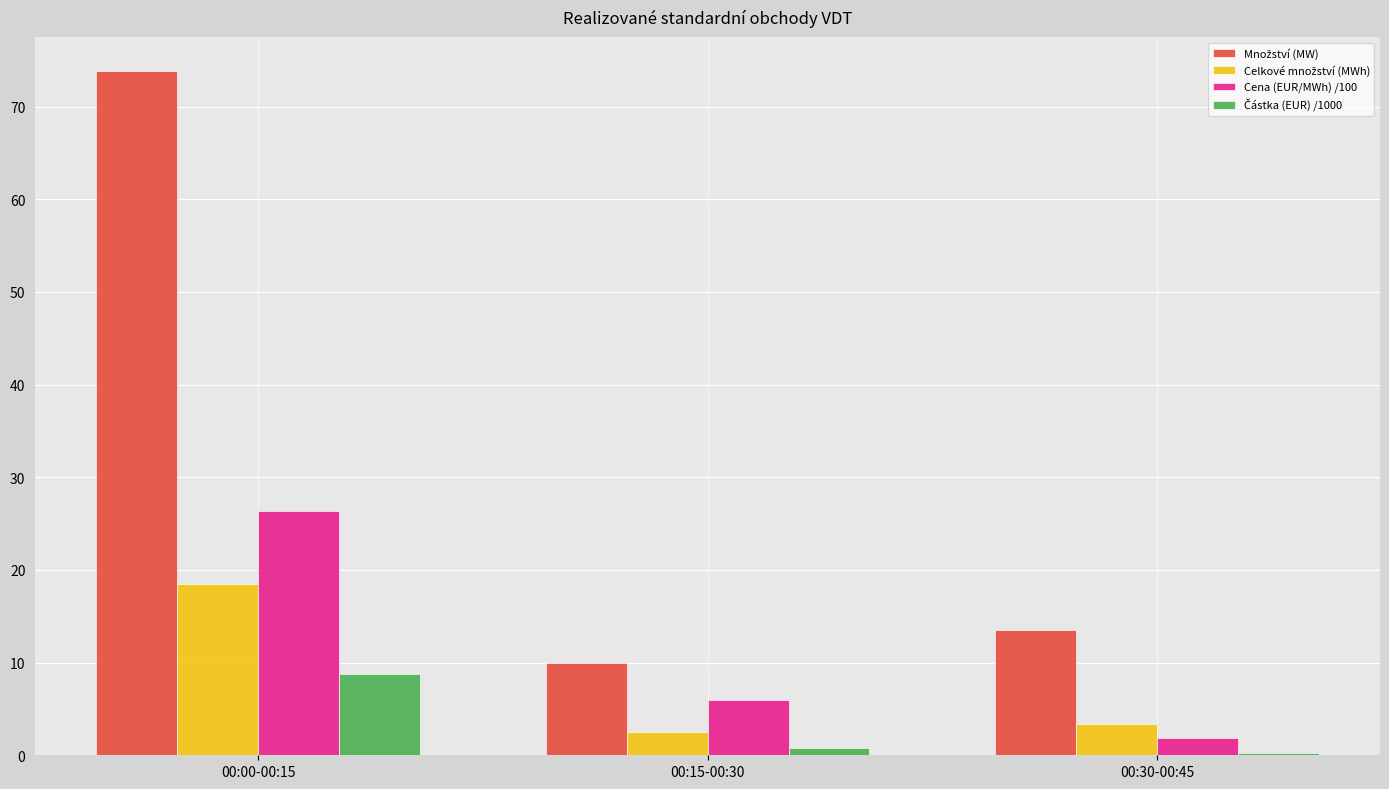

At which label does Cena (EUR/MWh) /100 first exceed 5?

00:00-00:15